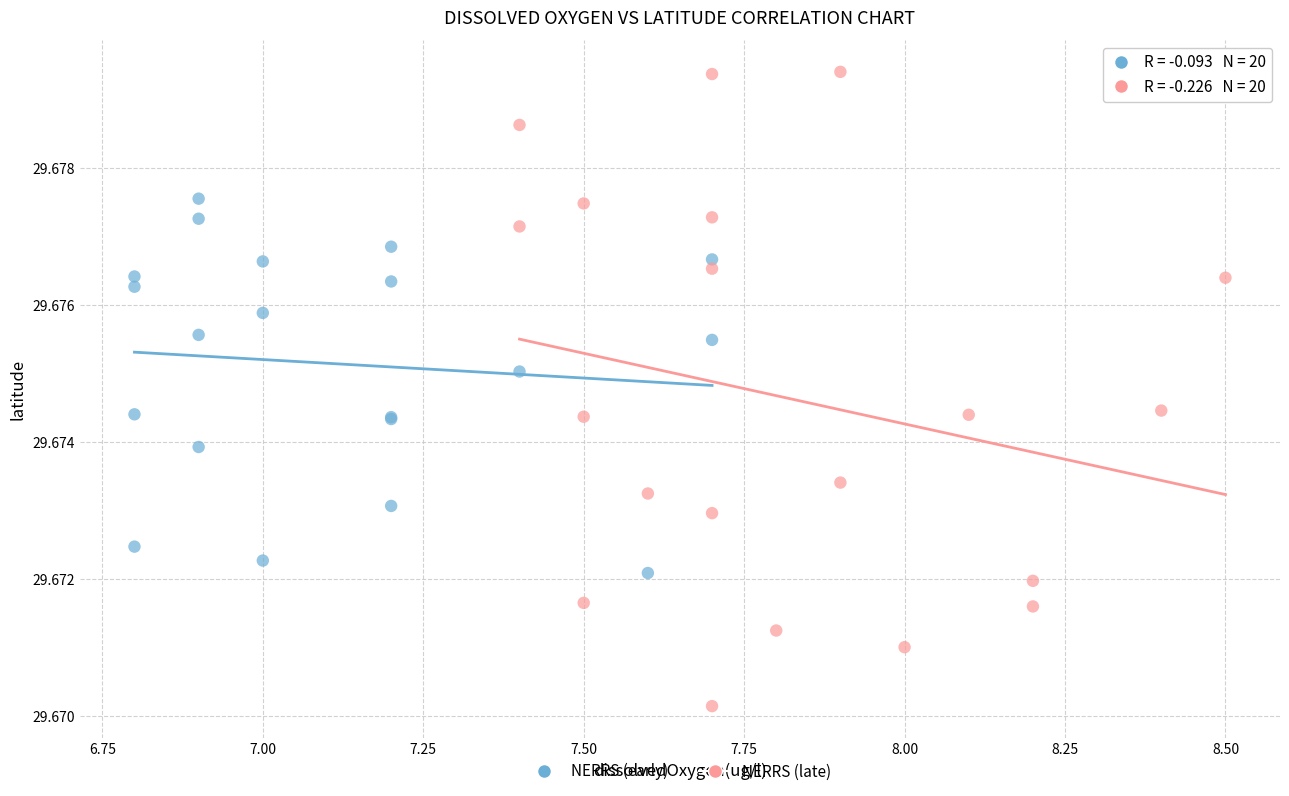

What are all the series names shown in the legend?

NERRS (early), NERRS (late)